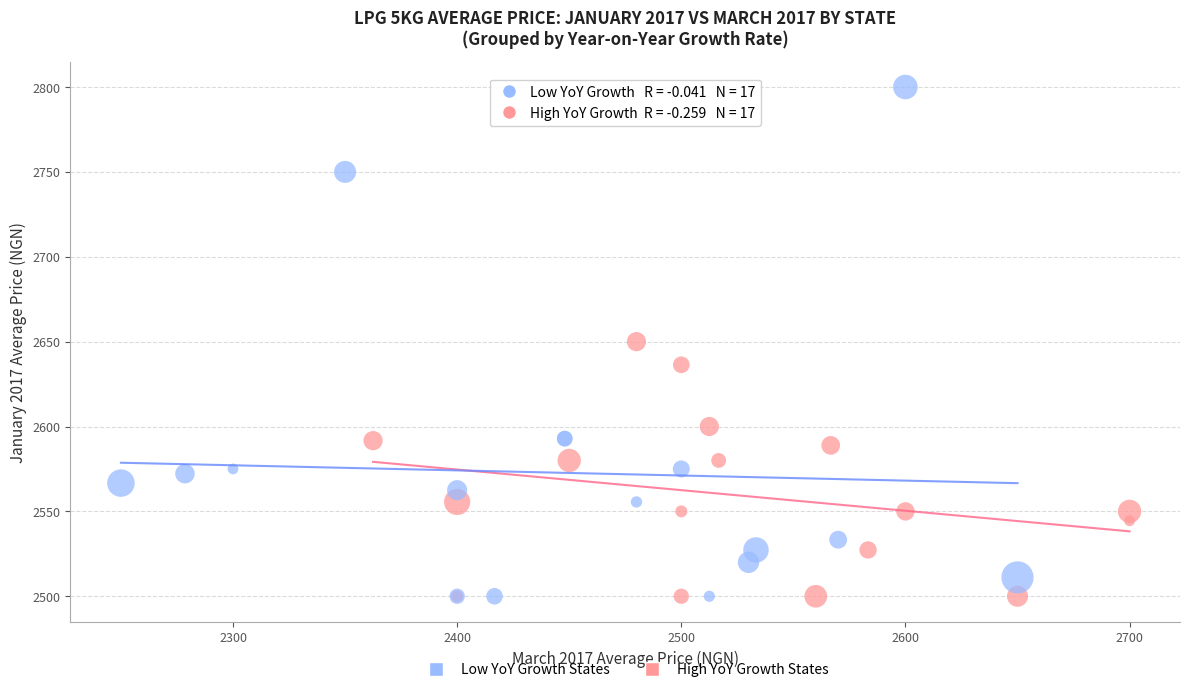

Which series contains the highest Y value?

Low YoY Growth States